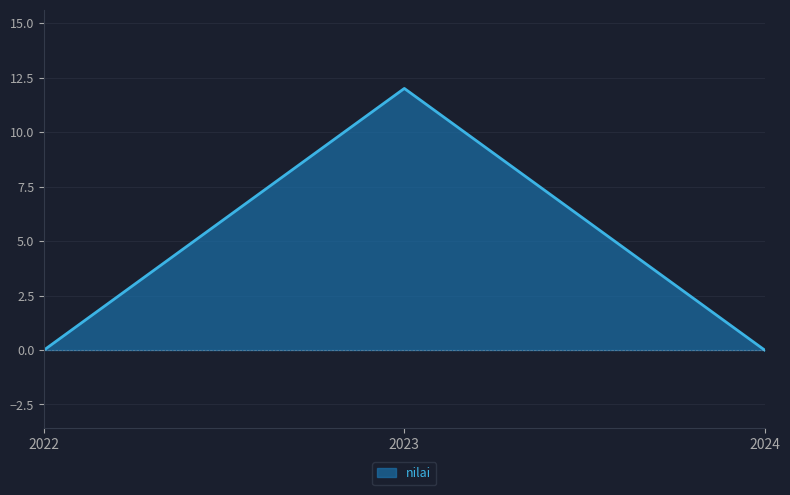

Which label corresponds to the largest value in the chart?

2023